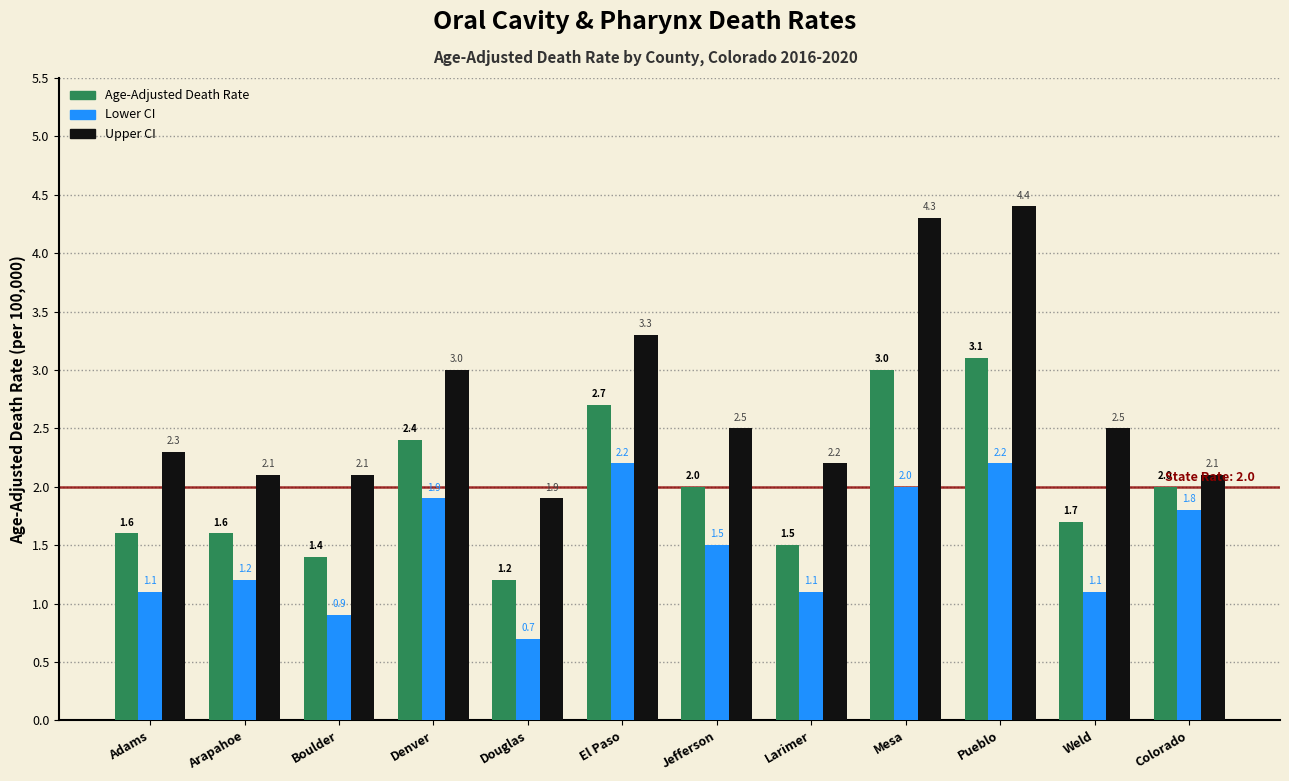

Reading left to right, extract all data points from this chart.

Age-Adjusted Death Rate: 1.6	1.6	1.4	2.4	1.2	2.7	2.0	1.5	3.0	3.1	1.7	2.0
Lower CI: 1.1	1.2	0.9	1.9	0.7	2.2	1.5	1.1	2.0	2.2	1.1	1.8
Upper CI: 2.3	2.1	2.1	3.0	1.9	3.3	2.5	2.2	4.3	4.4	2.5	2.1